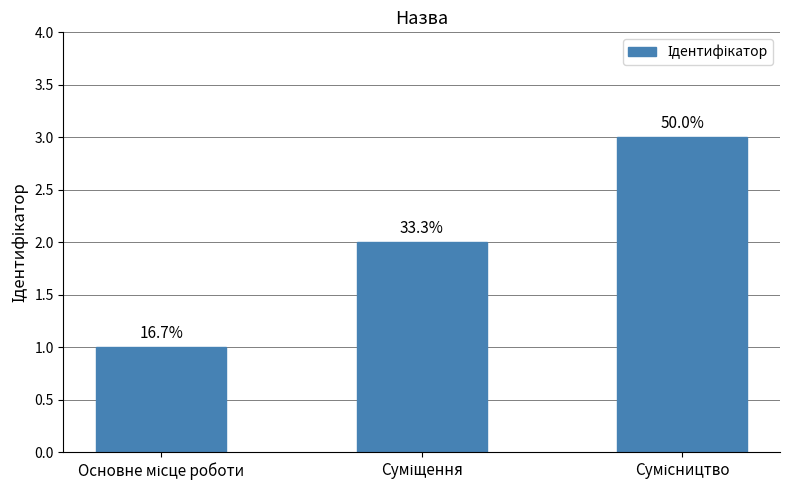

Are the bars horizontal?

No